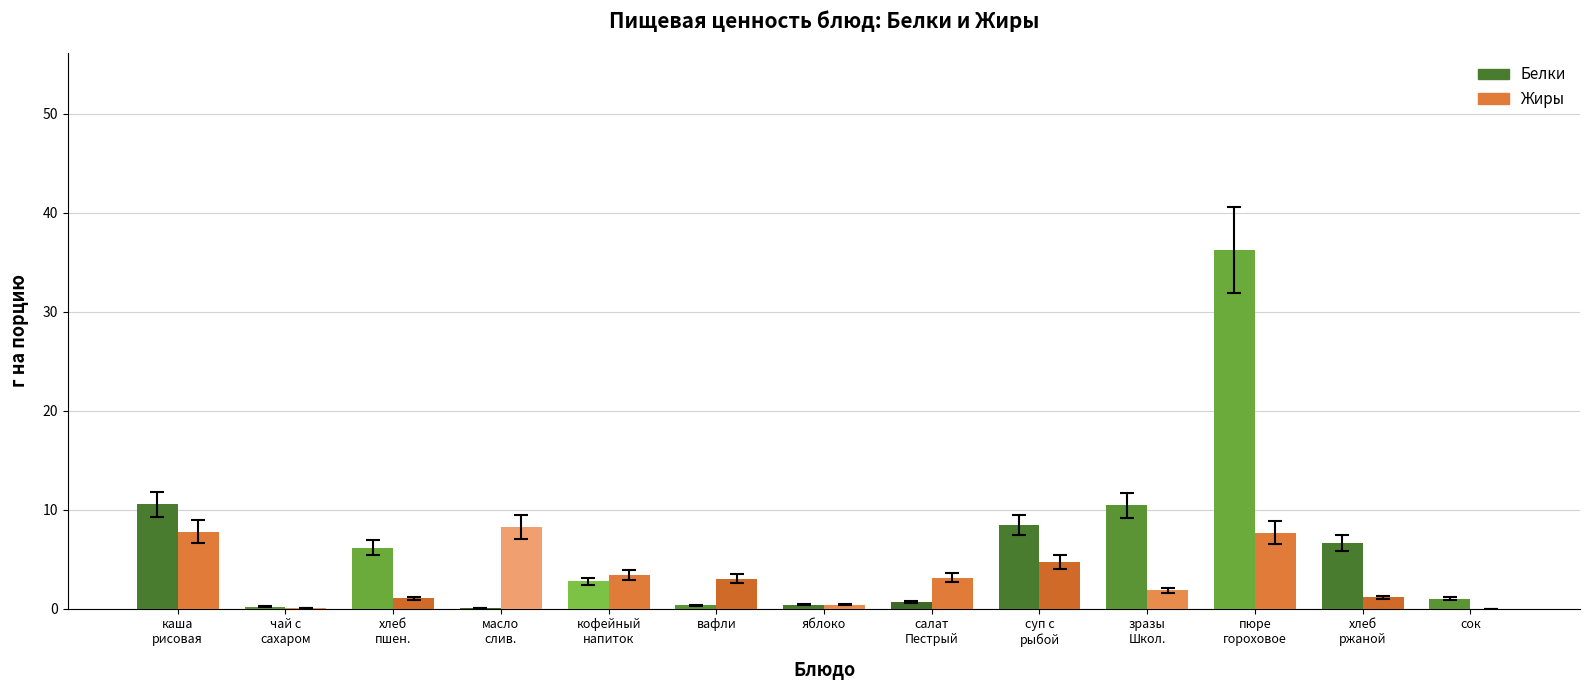

Is it true that Жиры equals -3.9 at сок?

False